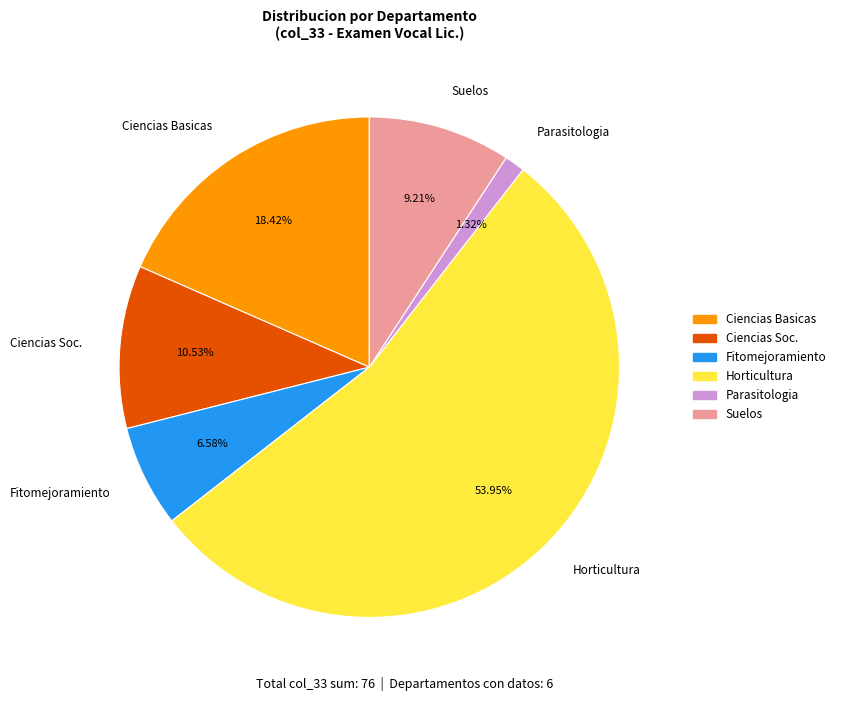

Which category has the smallest portion of the pie?

Parasitologia